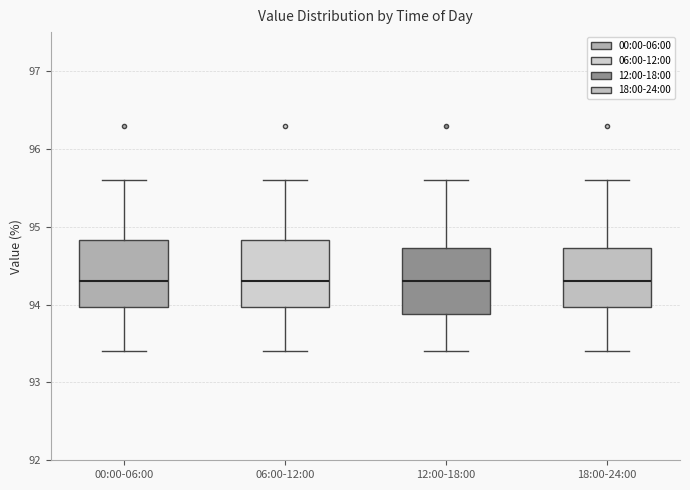

Where does the upper whisker of the box for 06:00-12:00 end on the y-axis? The values are not printed on the chart, so give them approximately, as read against the axis.

95.6